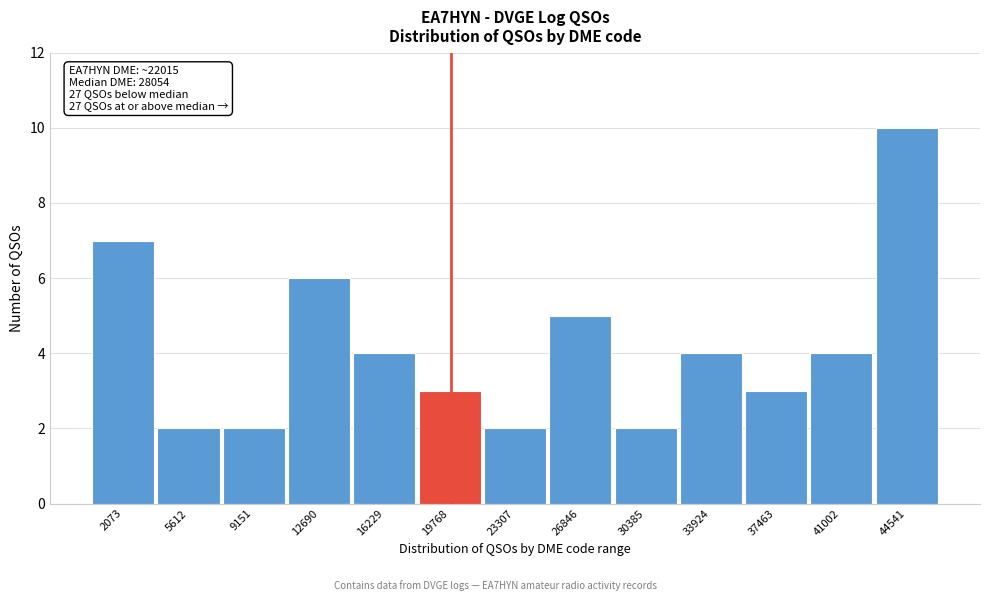

Reading left to right, what are all the values shown in this chart?

2073=7	5612=2	9151=2	12690=6	16229=4	19768=3	23307=2	26846=5	30385=2	33924=4	37463=3	41002=4	44541=10